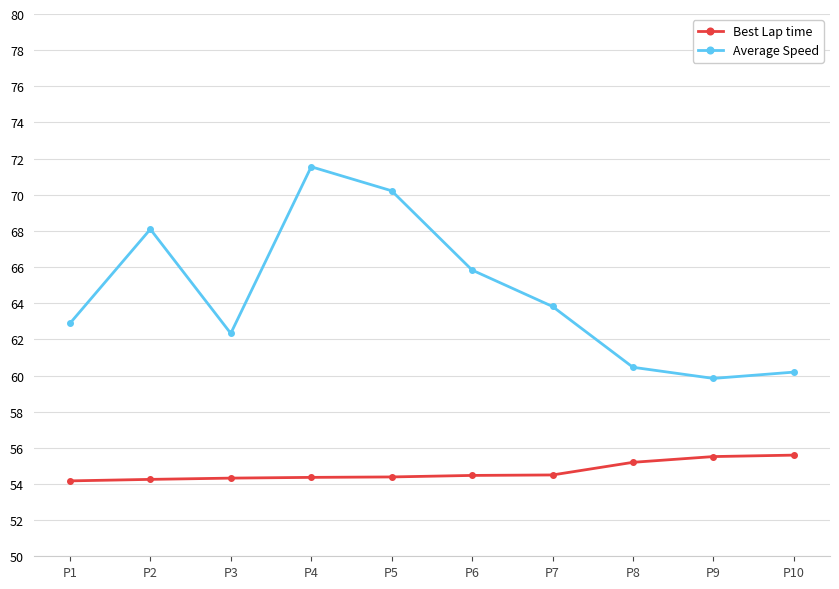

How many lines are shown in the chart?

2